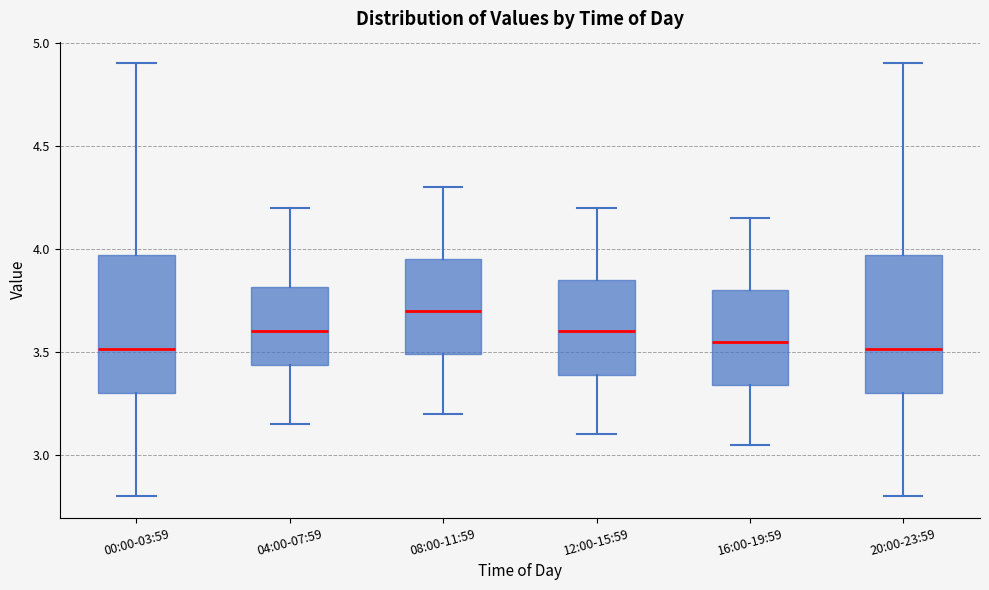

Reading left to right, read every box against the y-axis: the position of its median line, the range the box covers, and the ends of its whiskers. The values are not printed on the chart, so give them approximately, as read against the axis.

00:00-03:59: median 3.50, box 3.30 to 3.95, whiskers 2.80 to 4.90
04:00-07:59: median 3.60, box 3.45 to 3.80, whiskers 3.15 to 4.20
08:00-11:59: median 3.70, box 3.50 to 3.95, whiskers 3.20 to 4.30
12:00-15:59: median 3.60, box 3.40 to 3.85, whiskers 3.10 to 4.20
16:00-19:59: median 3.55, box 3.35 to 3.80, whiskers 3.05 to 4.15
20:00-23:59: median 3.50, box 3.30 to 3.95, whiskers 2.80 to 4.90